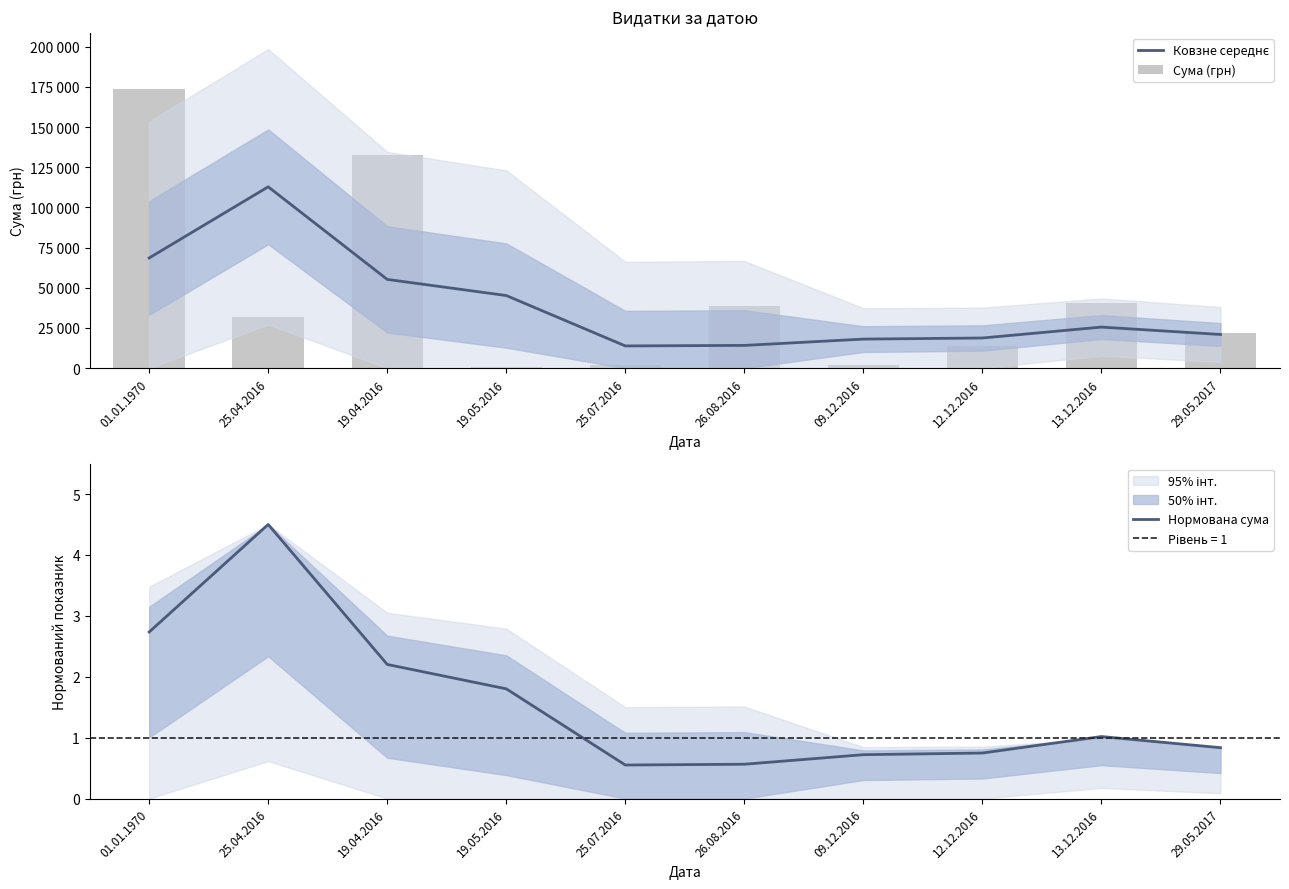

What are all the series names shown in the legend?

Ковзне середнє, Сума (грн), Нормована сума